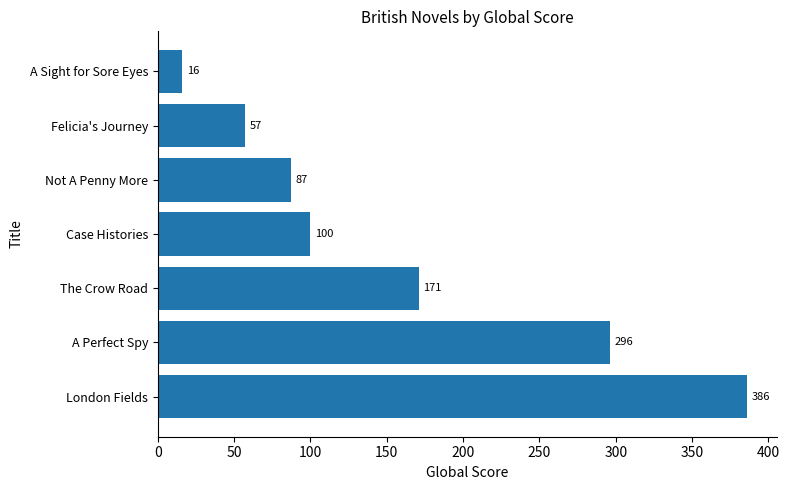

What is the difference between the values at Case Histories and Not A Penny More?

13